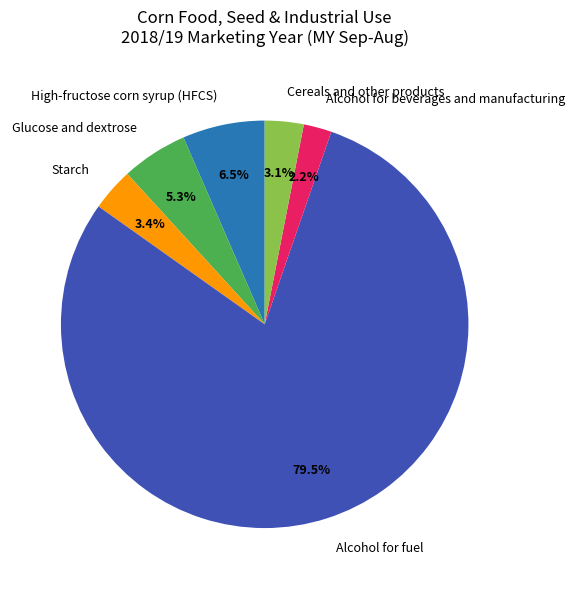

The Alcohol for beverages and manufacturing slice represents 2% of the pie. True or false?

True